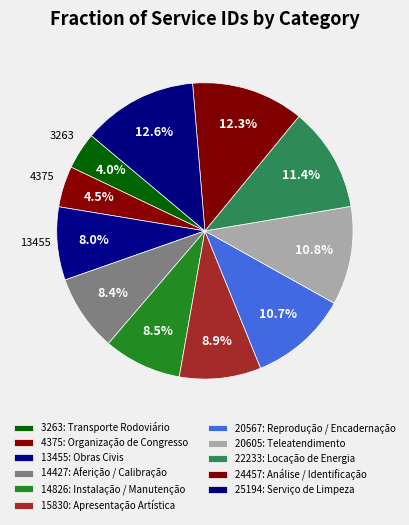

How many segments does this pie chart have?

11